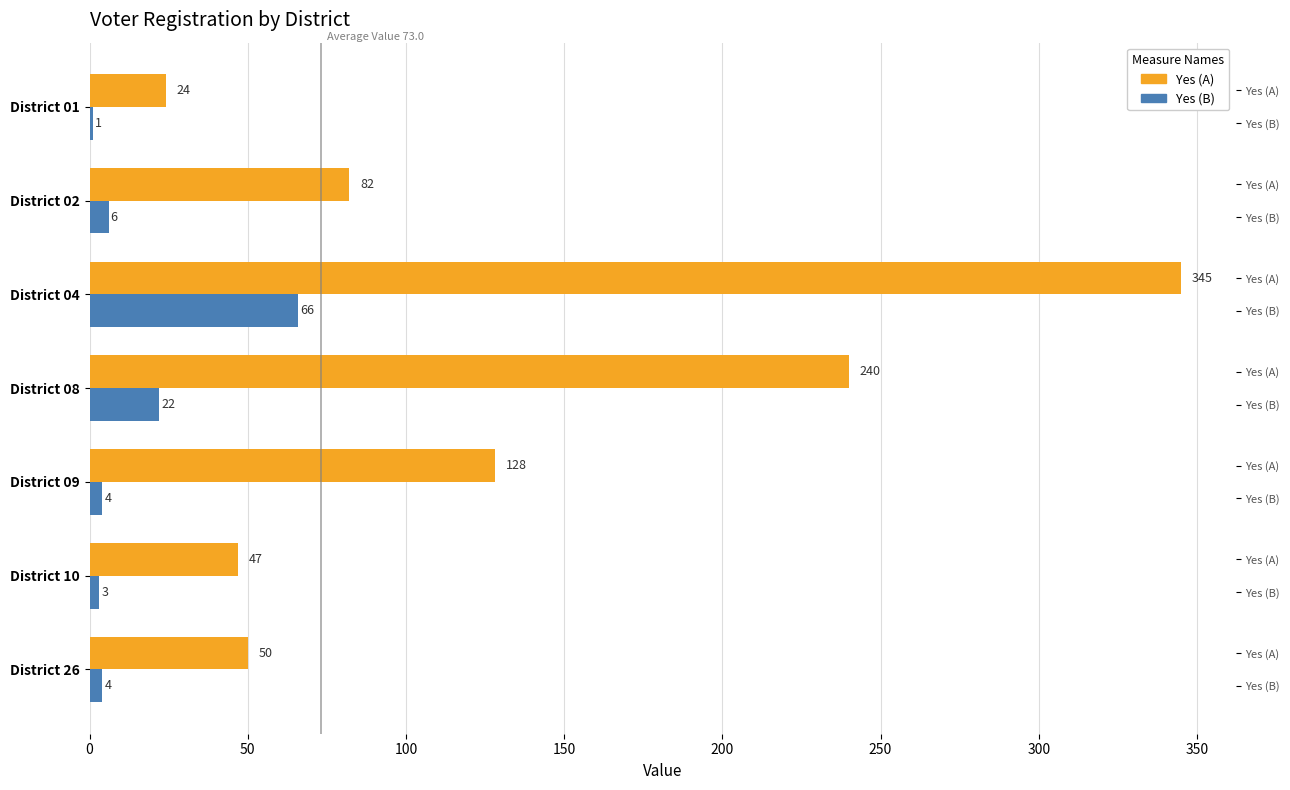

Reading left to right, list all the values displayed in this chart.

Yes (A): 24	82	345	240	128	47	50
Yes (B): 1	6	66	22	4	3	4